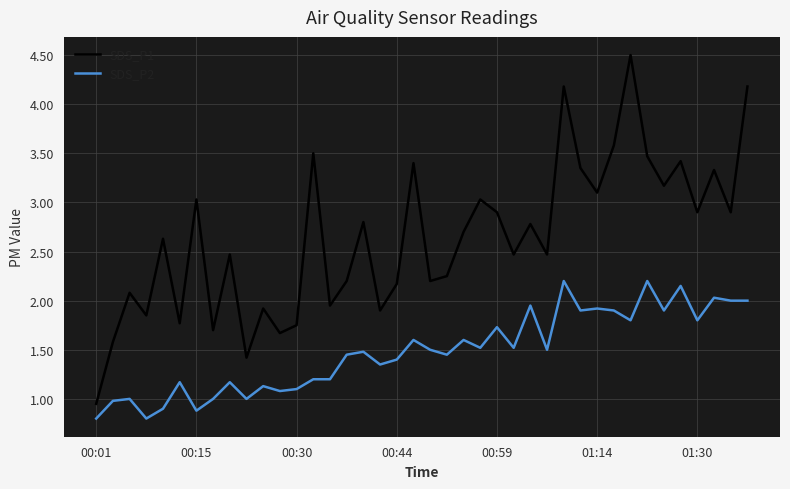

True or false: SDS_P2 and SDS_P1 cross at least once.

False